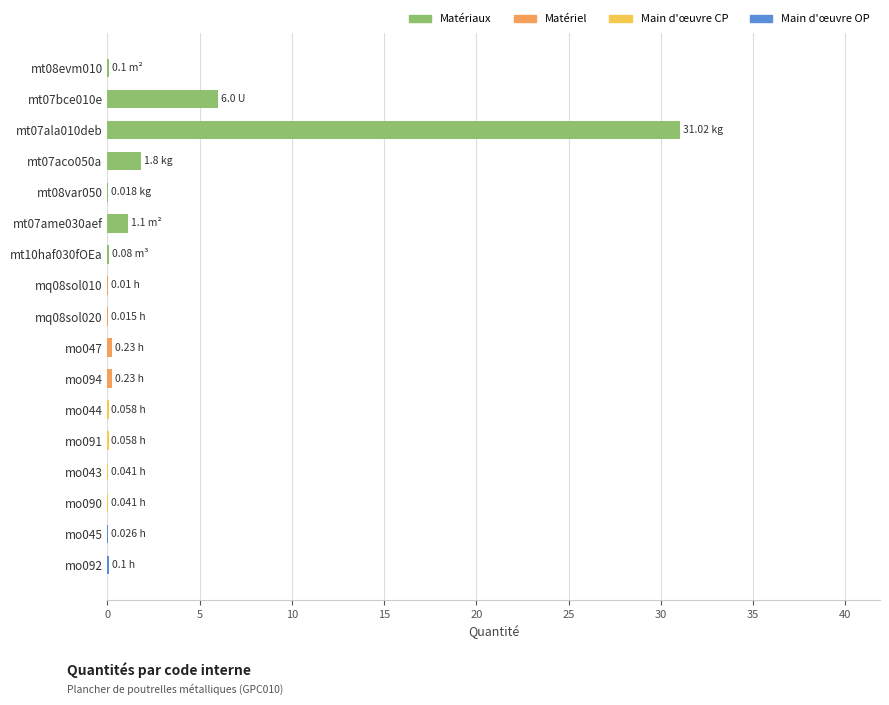

How many distinct data groups are displayed?

1